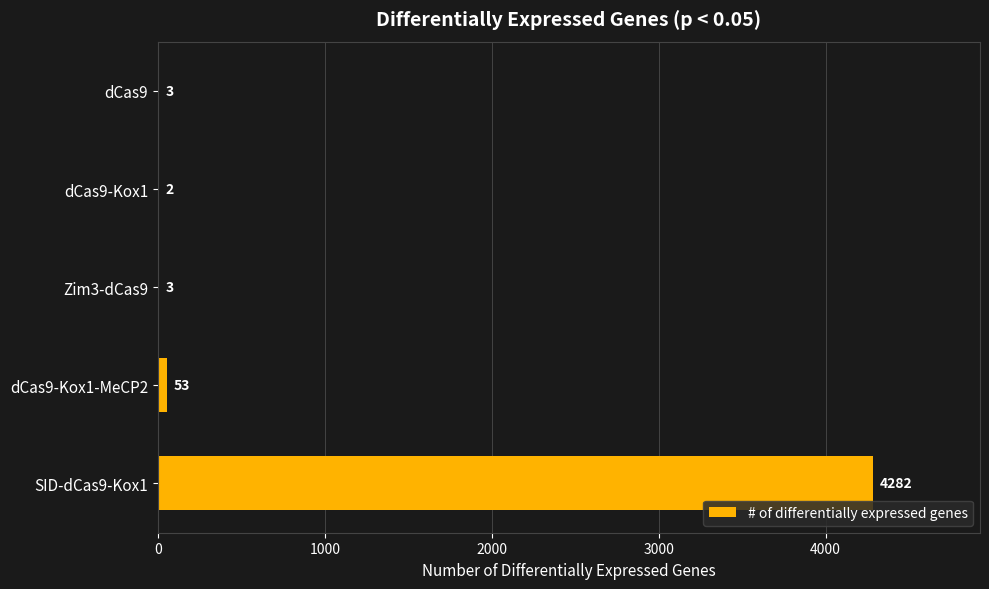

What is the sum of all values?

4343